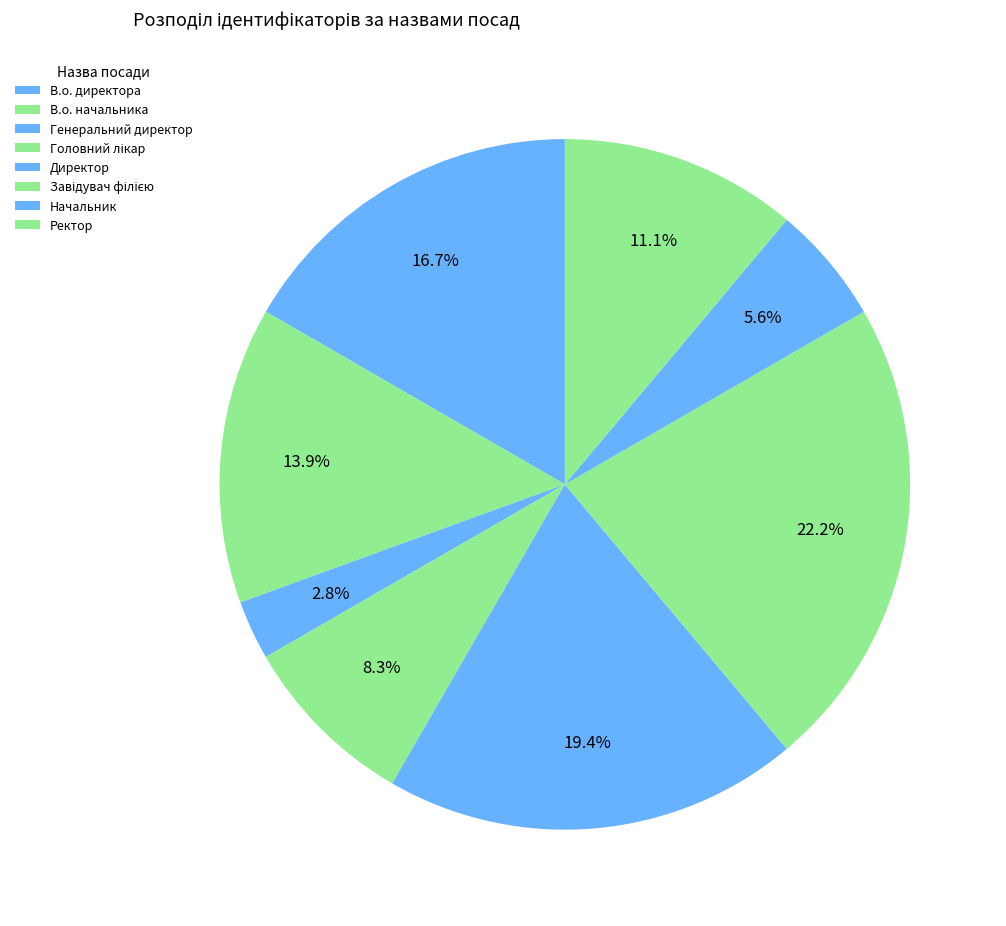

How many slices are in this pie chart?

8